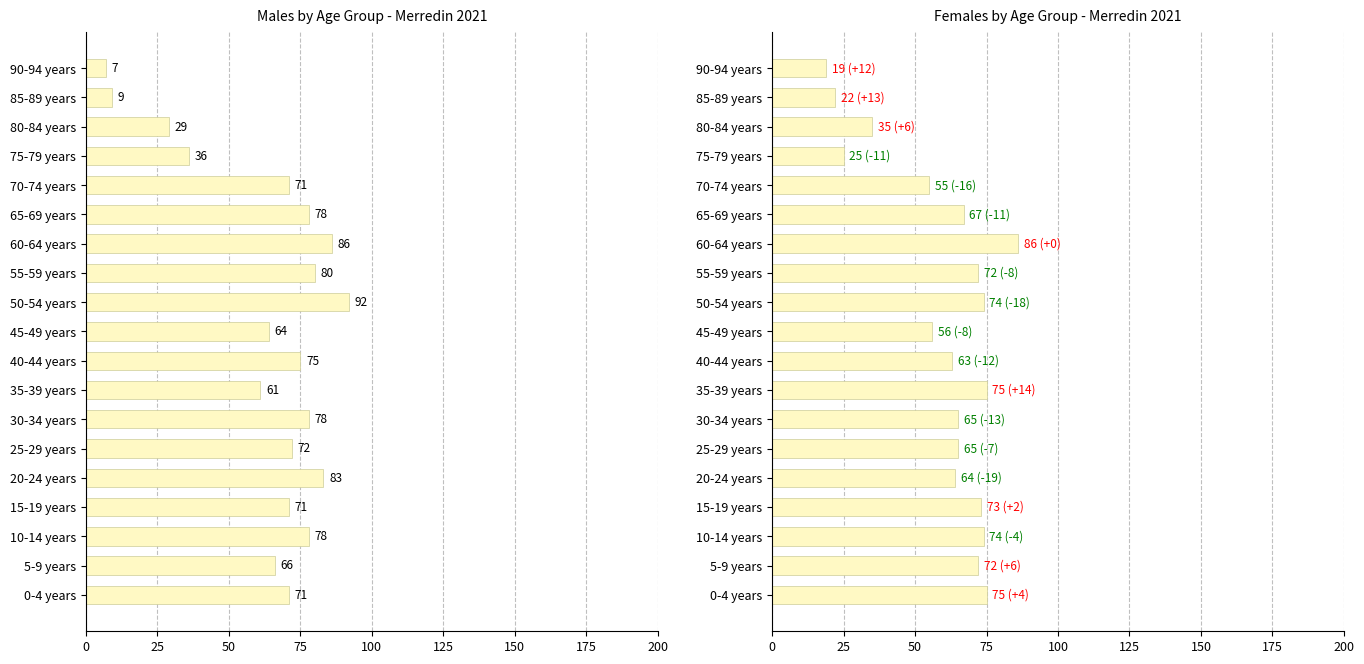

Reading right to left, extract all data points from this chart.

Males: 7	9	29	36	71	78	86	80	92	64	75	61	78	72	83	71	78	66	71
Females: 19	22	35	25	55	67	86	72	74	56	63	75	65	65	64	73	74	72	75